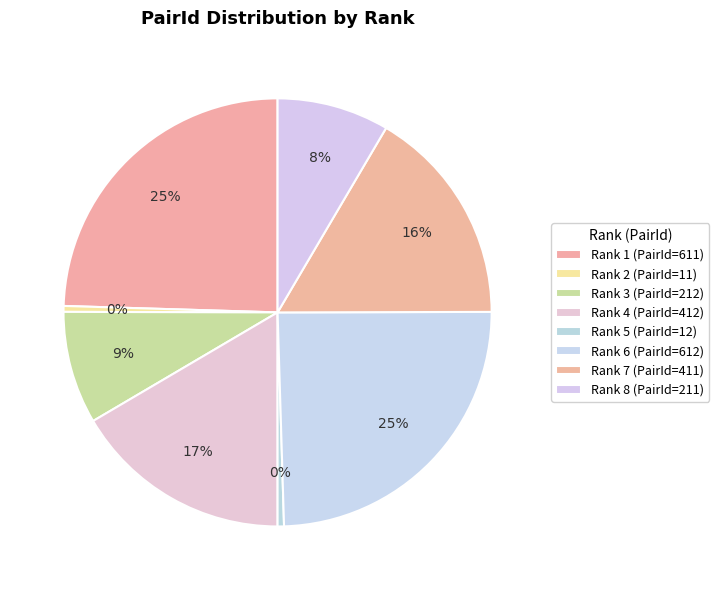

How many segments does this pie chart have?

8